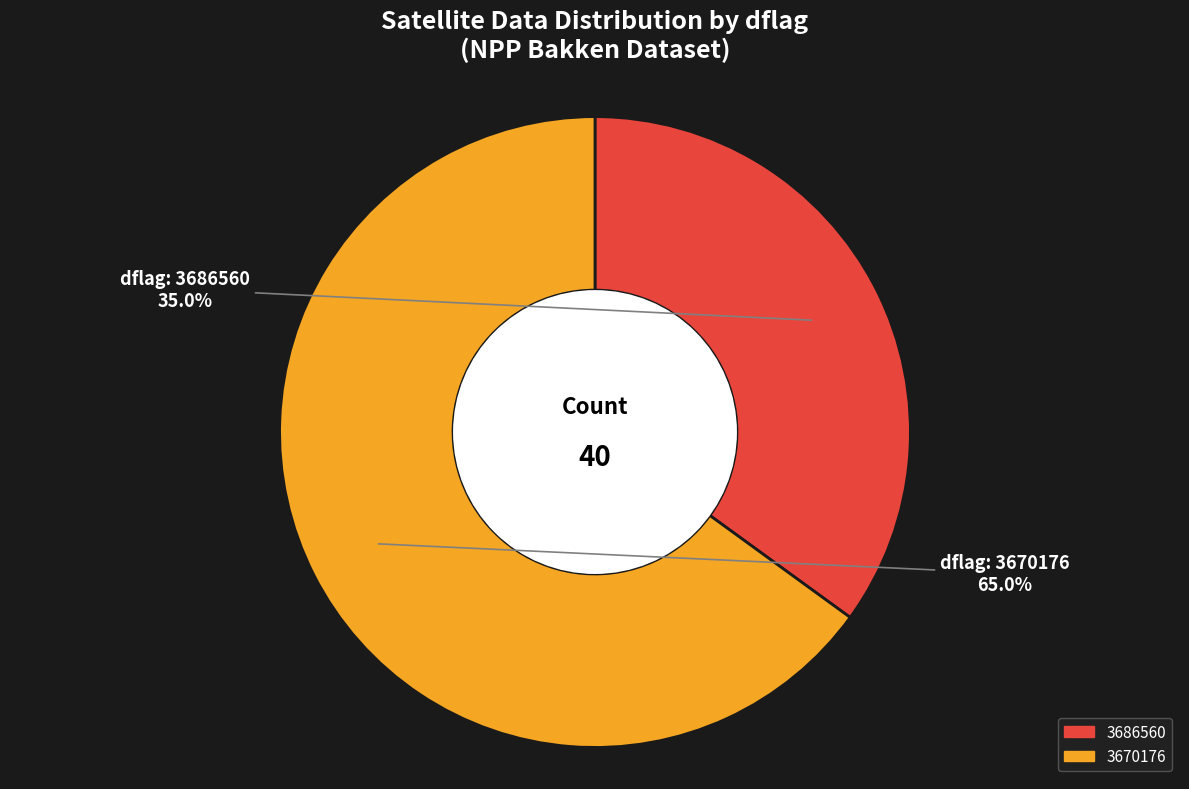

What is the total percentage of 3670176 and 3686560?

100.0%